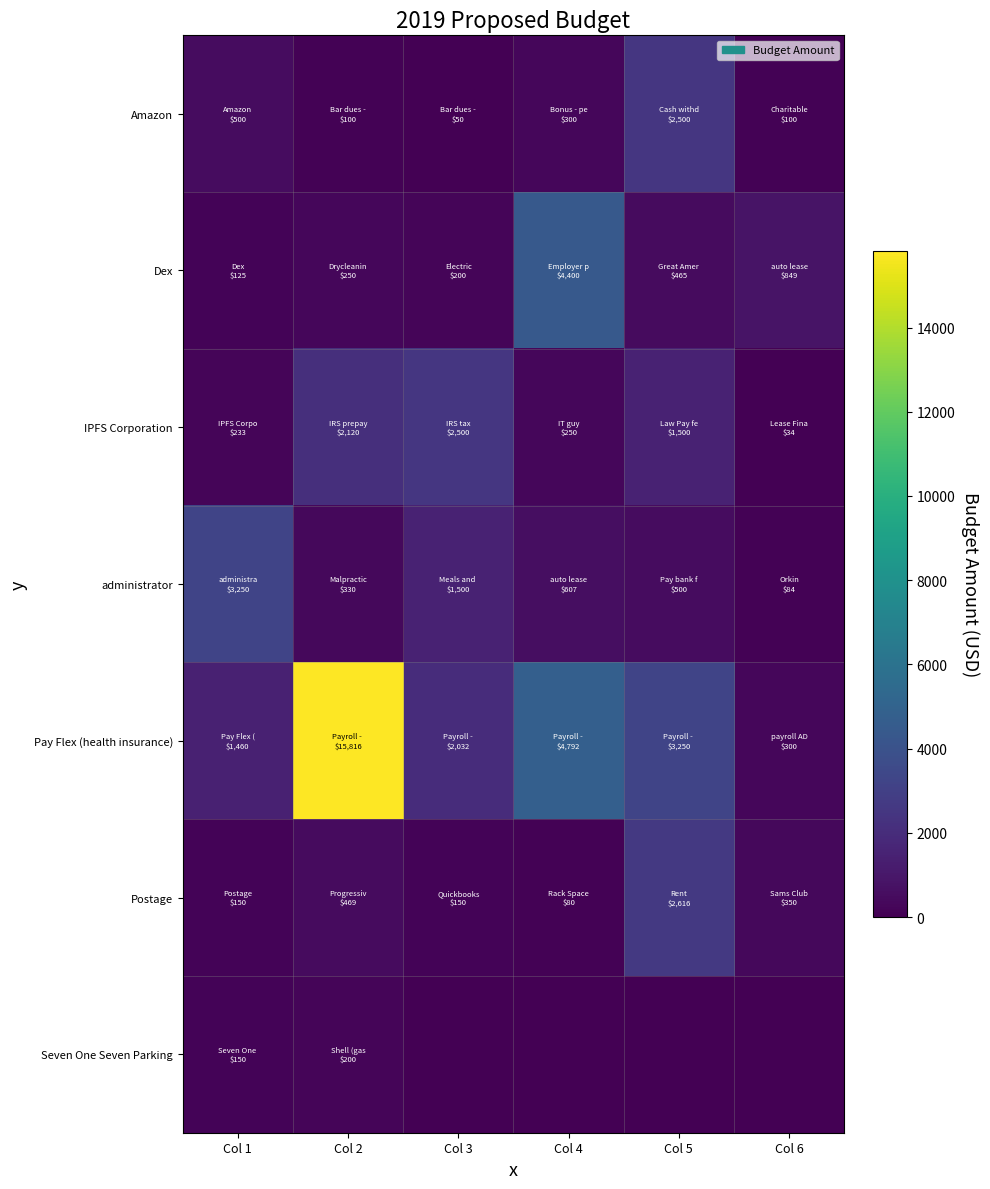

Reading right to left, what are all the values shown in this chart?

Amazon: Col 6=100.0	Col 5=2500.0	Col 4=300.0	Col 3=50.0	Col 2=100.0	Col 1=500.0
Dex: Col 6=849.0	Col 5=465.0	Col 4=4400.0	Col 3=200.0	Col 2=250.0	Col 1=125.0
IPFS Corporation: Col 6=34.1	Col 5=1500.0	Col 4=250.0	Col 3=2500.0	Col 2=2120.0	Col 1=232.8
administrator: Col 6=84.0	Col 5=500.0	Col 4=607.0	Col 3=1500.0	Col 2=330.0	Col 1=3250.0
Pay Flex (health insurance): Col 6=300.0	Col 5=3250.0	Col 4=4792.0	Col 3=2032.0	Col 2=15816.0	Col 1=1460.0
Postage: Col 6=350.0	Col 5=2616.1	Col 4=80.0	Col 3=150.0	Col 2=469.0	Col 1=150.0
Seven One Seven Parking: Col 6=0.0	Col 5=0.0	Col 4=0.0	Col 3=0.0	Col 2=200.0	Col 1=150.1